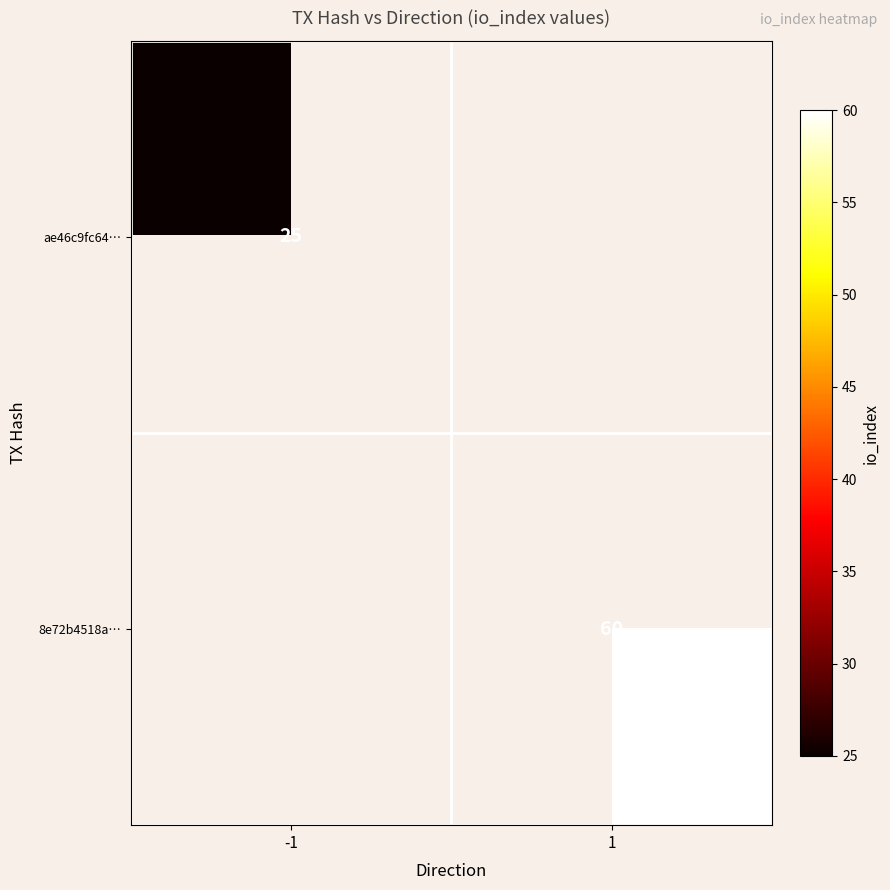

True or false: ae46c9fc64… has a value of 16 at -1.

False